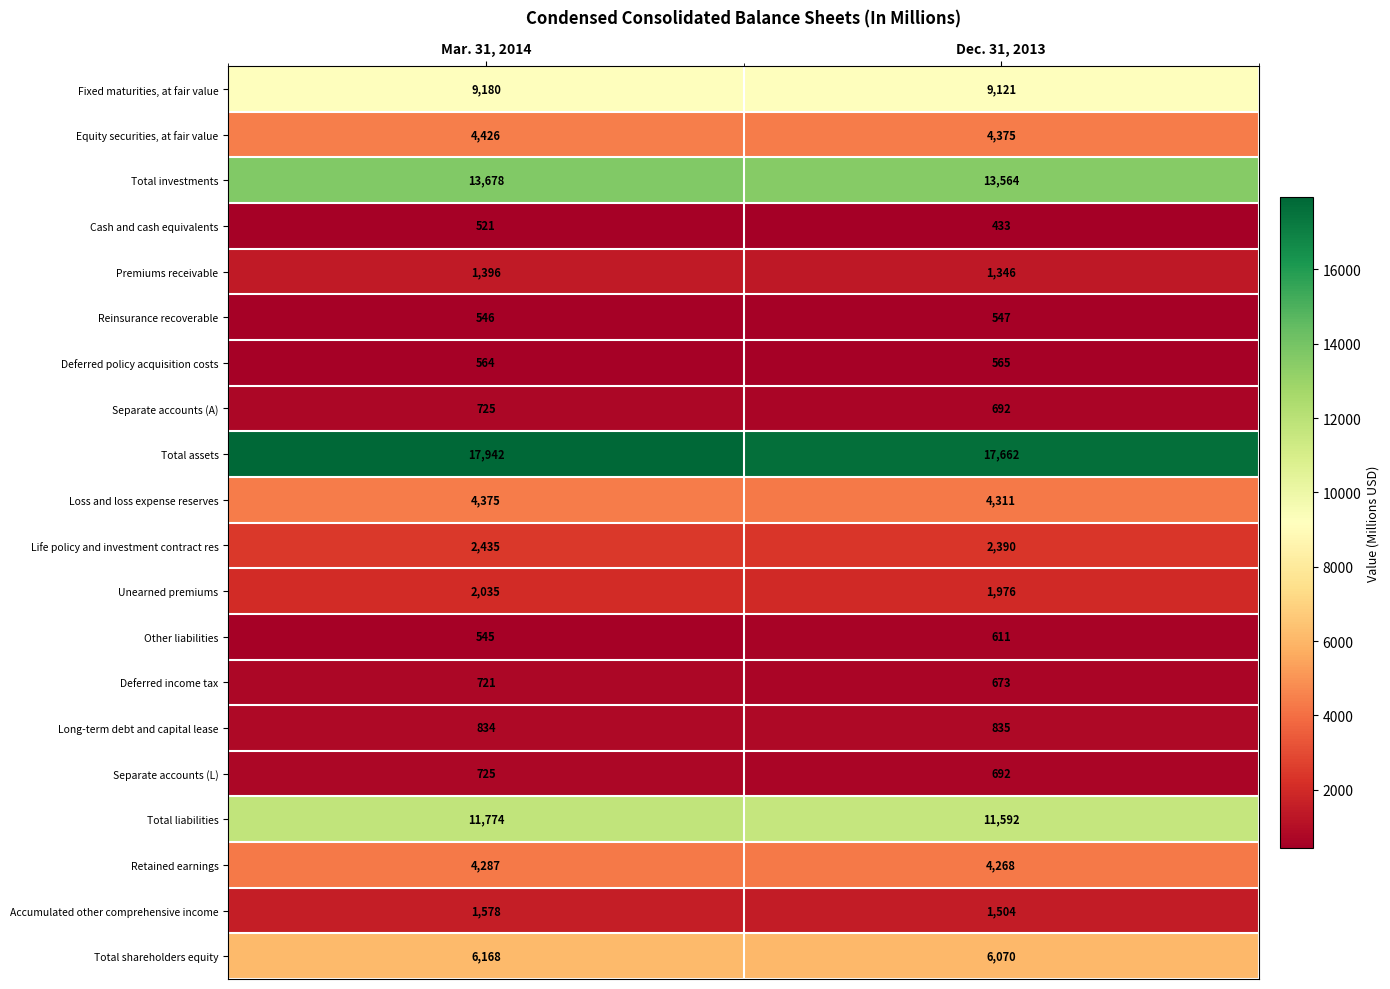

Rank the categories by Separate accounts (A) value from highest to lowest.

Mar. 31, 2014, Dec. 31, 2013